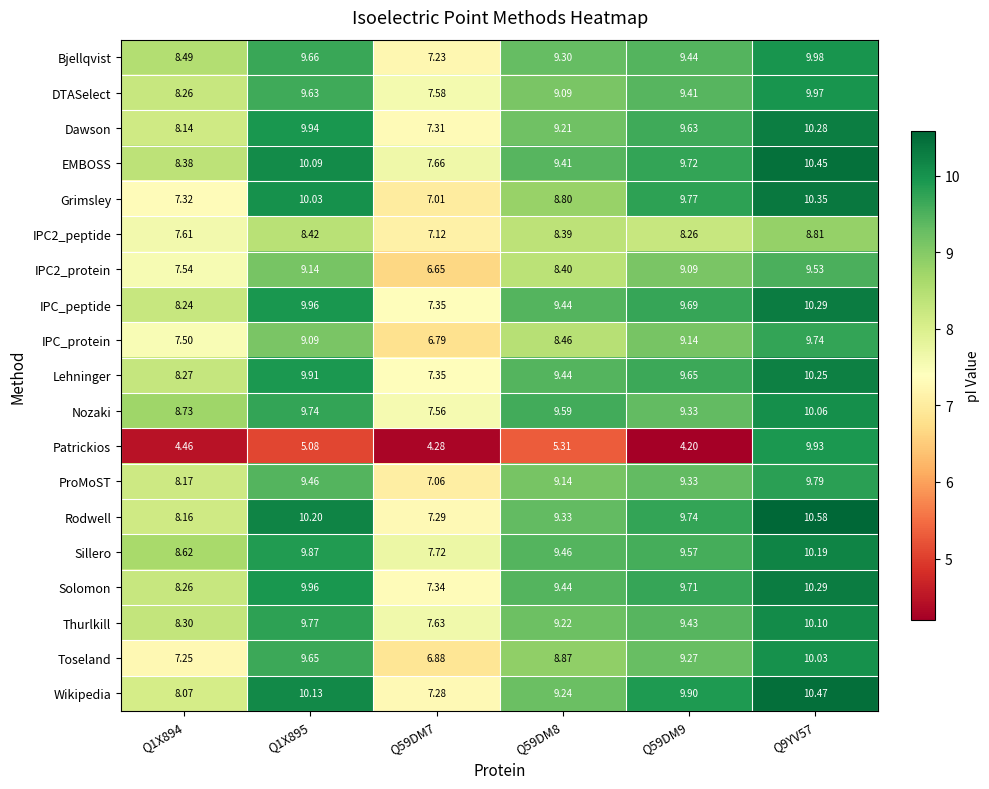

Is the value of IPC_protein at Q1X894 greater than the value of DTASelect at Q9YV57?

No